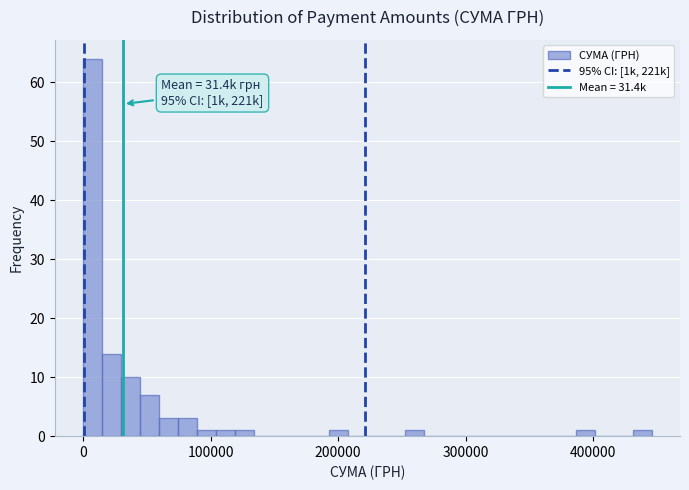

Around what value on the x-axis is the tallest bar? Give the approximate position of its centre, as read against the axis.

10000